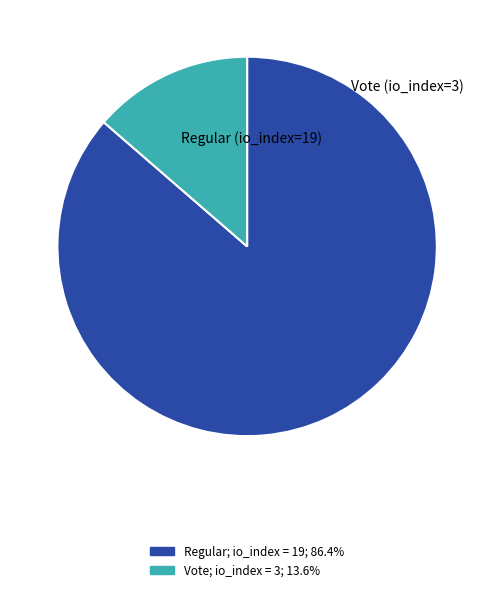

Approximately how many times larger is the value at Regular; io_index = 19; 86.4% compared to Vote; io_index = 3; 13.6%?

6.3